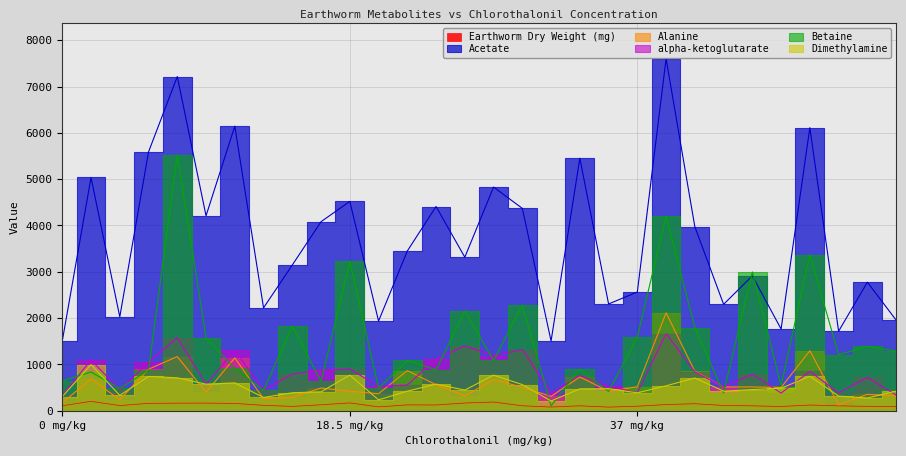

How many interior local peaks does the Alanine series have?

11